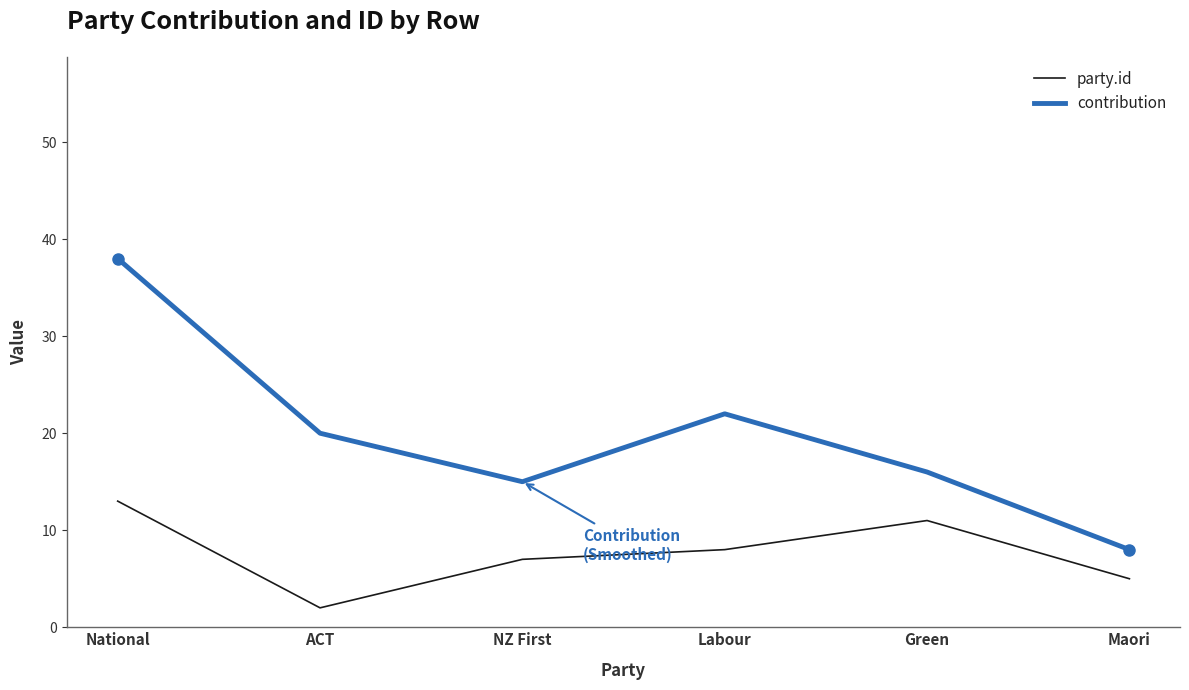

Which series has the largest range (max minus min)?

contribution